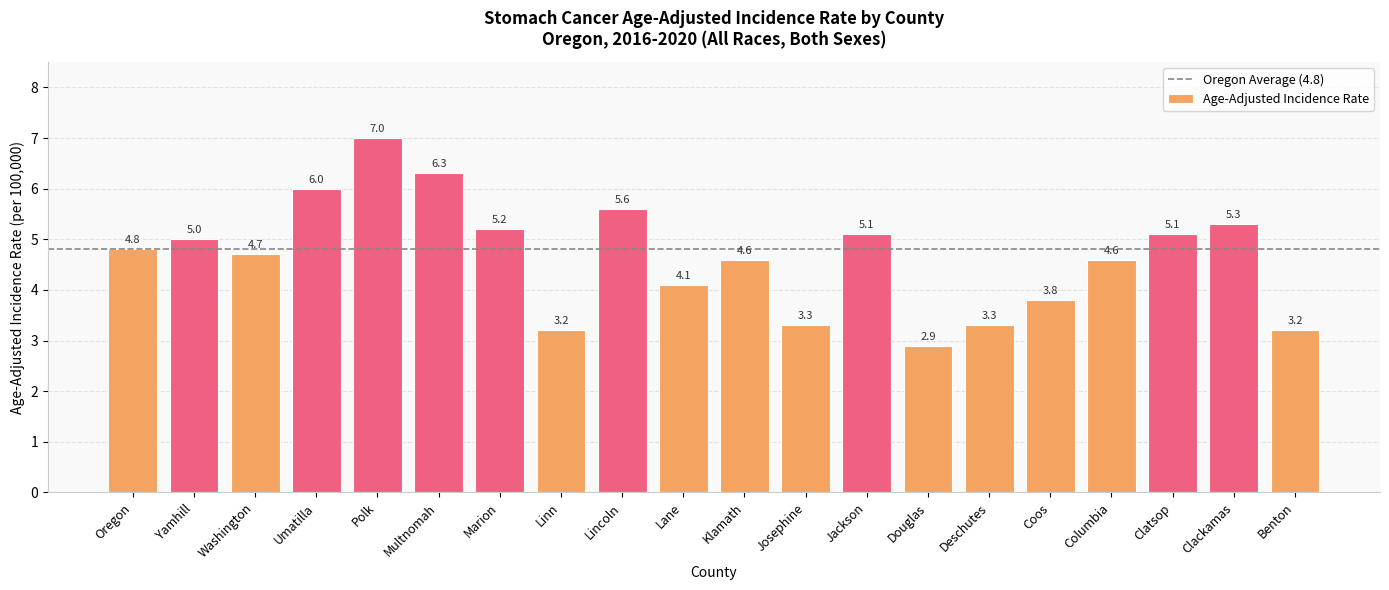

How many series are shown in this chart?

1